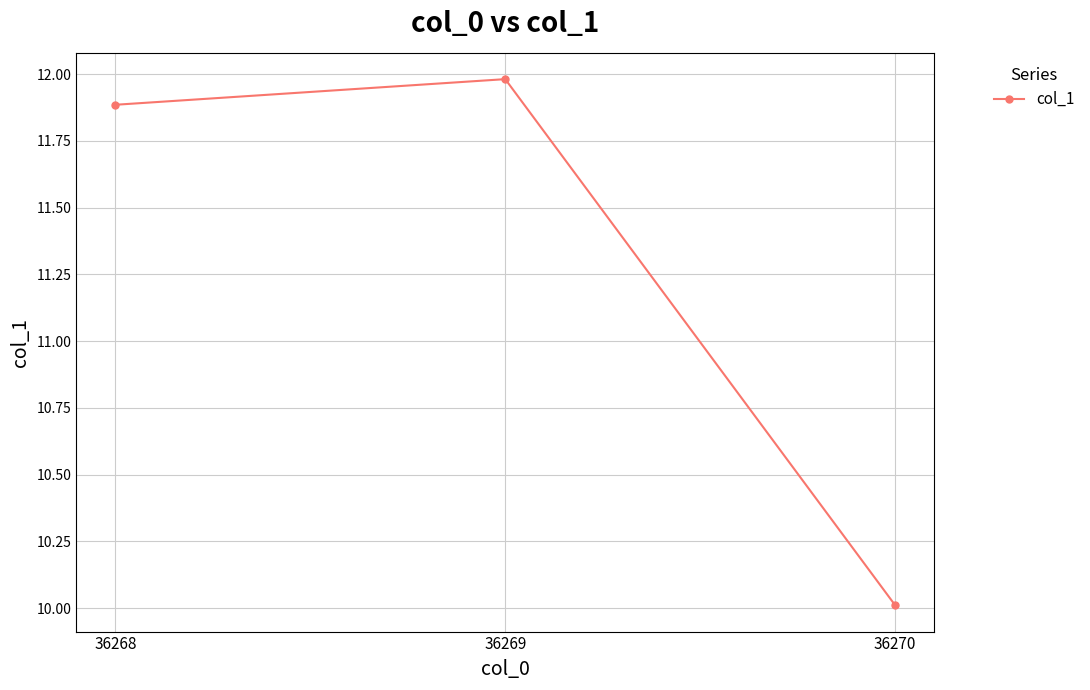

At which category does the chart reach its peak across all series?

36269